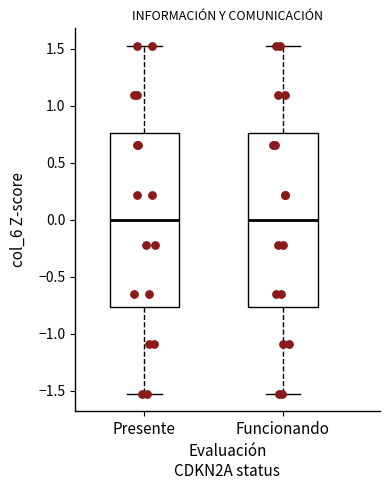

Reading left to right, read every box against the y-axis: the position of its median line, the range the box covers, and the ends of its whiskers. The values are not printed on the chart, so give them approximately, as read against the axis.

Presente: median 0.00, box -0.75 to 0.75, whiskers -1.55 to 1.55
Funcionando: median 0.00, box -0.75 to 0.75, whiskers -1.55 to 1.55